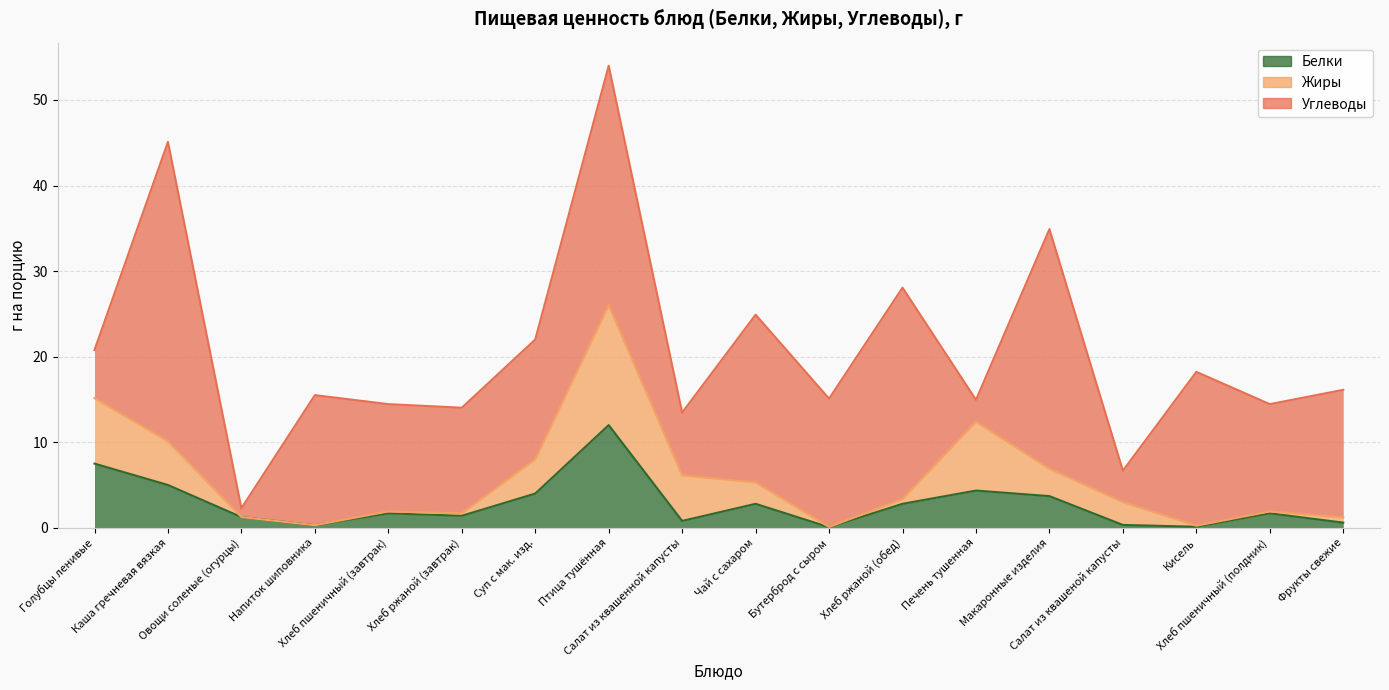

Where is Жиры nearest to the value 7?

Голубцы ленивые